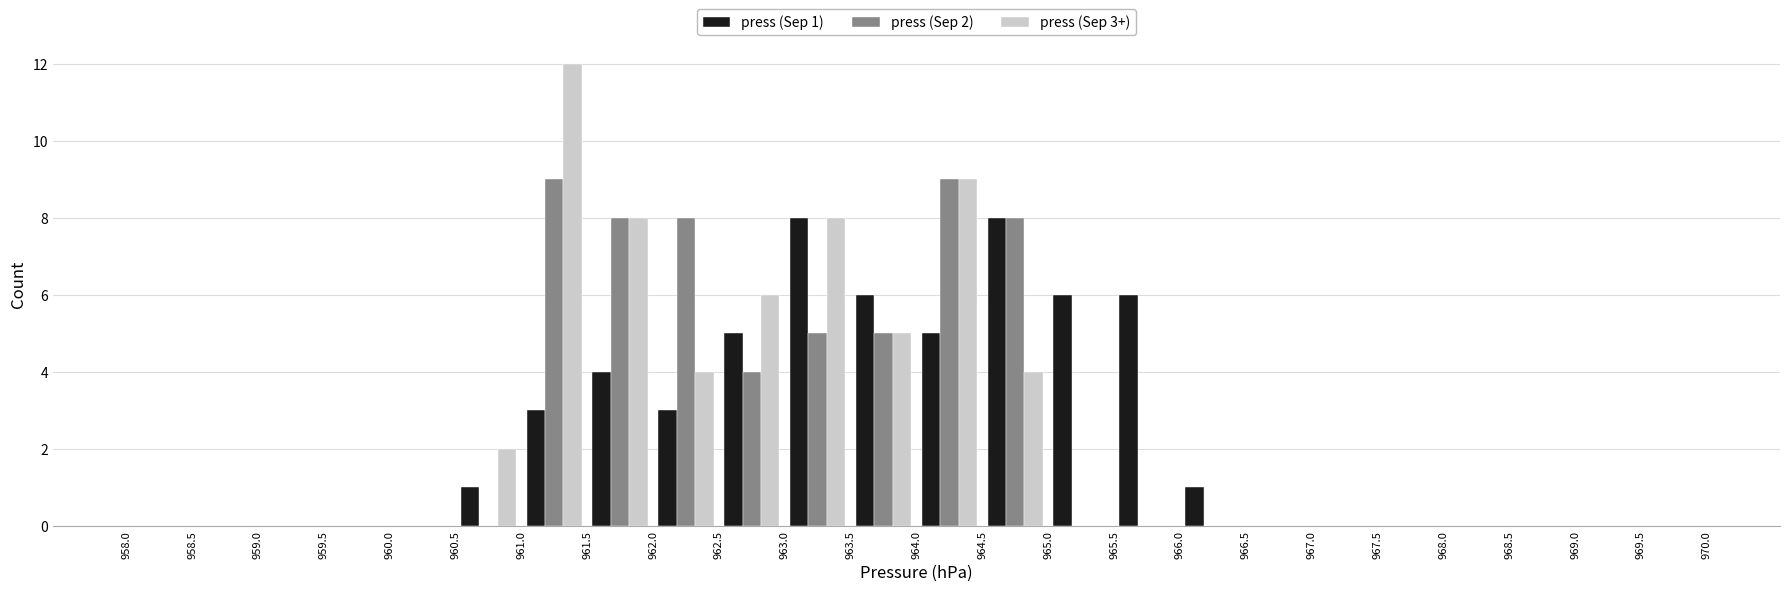

In the press (Sep 3+) series, which range on the x-axis has the tallest bar?

961.0 to 961.5